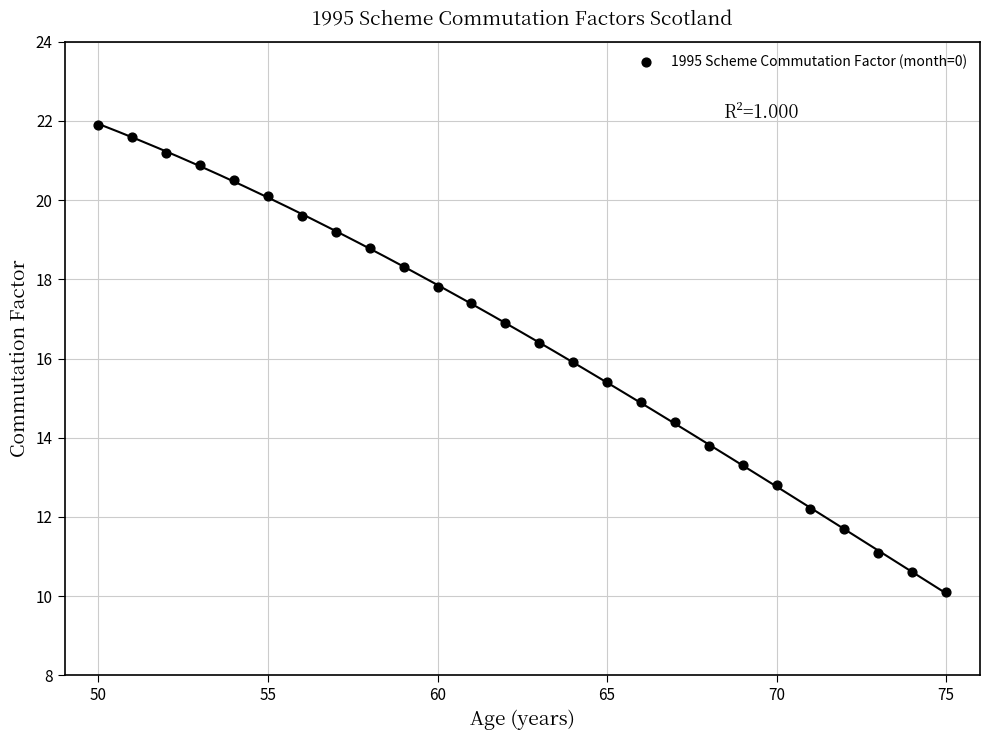

What is the range of X values (max minus min)?

25.0